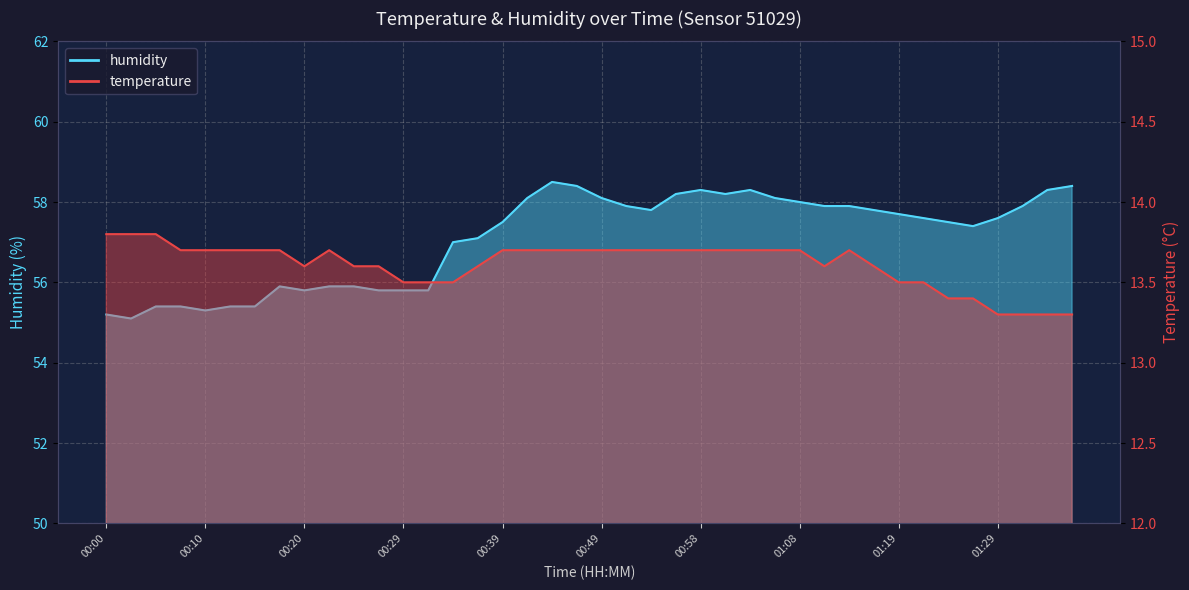

What is the average value of the temperature series?

13.6